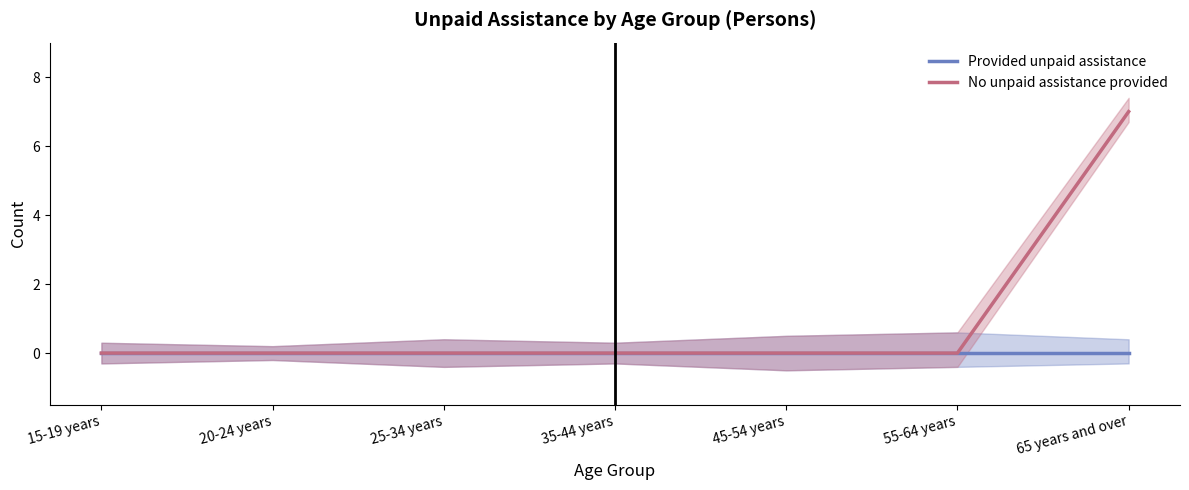

True or false: No unpaid assistance provided and Provided unpaid assistance intersect in this chart.

False